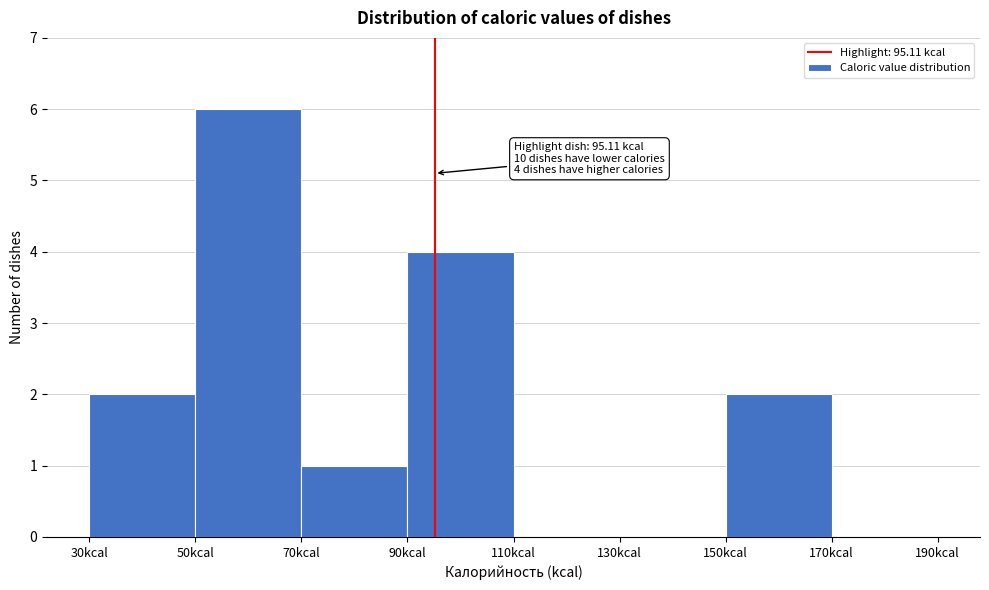

Which range on the x-axis has the tallest bar?

50 to 70